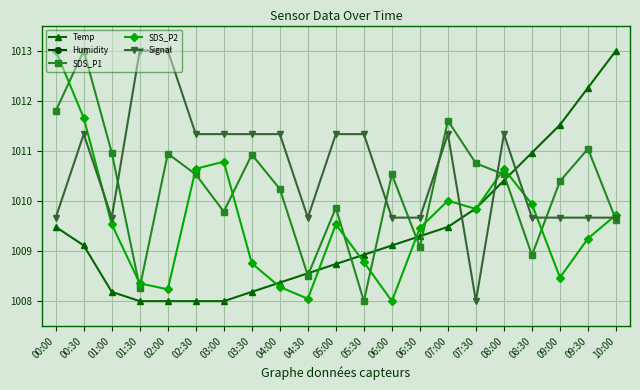

Reading left to right, what are all the values shown in this chart?

Temp: 00:00=1009.5	00:30=1009.1	01:00=1008.2	01:30=1008.0	02:00=1008.0	02:30=1008.0	03:00=1008.0	03:30=1008.2	04:00=1008.4	04:30=1008.6	05:00=1008.7	05:30=1008.9	06:00=1009.1	06:30=1009.3	07:00=1009.5	07:30=1009.9	08:00=1010.4	08:30=1011.0	09:00=1011.5	09:30=1012.3	10:00=1013.0
Humidity: 00:00=0.0	00:30=0.0	01:00=0.0	01:30=0.0	02:00=0.0	02:30=0.0	03:00=0.0	03:30=0.0	04:00=0.0	04:30=0.0	05:00=0.0	05:30=0.0	06:00=0.0	06:30=0.0	07:00=0.0	07:30=0.0	08:00=0.0	08:30=0.0	09:00=0.0	09:30=0.0	10:00=0.0
SDS_P1: 00:00=1011.8	00:30=1013.0	01:00=1011.0	01:30=1008.3	02:00=1010.9	02:30=1010.5	03:00=1009.8	03:30=1010.9	04:00=1010.2	04:30=1008.5	05:00=1009.9	05:30=1008.0	06:00=1010.5	06:30=1009.1	07:00=1011.6	07:30=1010.8	08:00=1010.5	08:30=1008.9	09:00=1010.4	09:30=1011.0	10:00=1009.6
SDS_P2: 00:00=1013.0	00:30=1011.7	01:00=1009.5	01:30=1008.4	02:00=1008.2	02:30=1010.6	03:00=1010.8	03:30=1008.8	04:00=1008.3	04:30=1008.0	05:00=1009.5	05:30=1008.8	06:00=1008.0	06:30=1009.5	07:00=1010.0	07:30=1009.8	08:00=1010.6	08:30=1009.9	09:00=1008.5	09:30=1009.2	10:00=1009.7
Signal: 00:00=1009.7	00:30=1011.3	01:00=1009.7	01:30=1013.0	02:00=1013.0	02:30=1011.3	03:00=1011.3	03:30=1011.3	04:00=1011.3	04:30=1009.7	05:00=1011.3	05:30=1011.3	06:00=1009.7	06:30=1009.7	07:00=1011.3	07:30=1008.0	08:00=1011.3	08:30=1009.7	09:00=1009.7	09:30=1009.7	10:00=1009.7